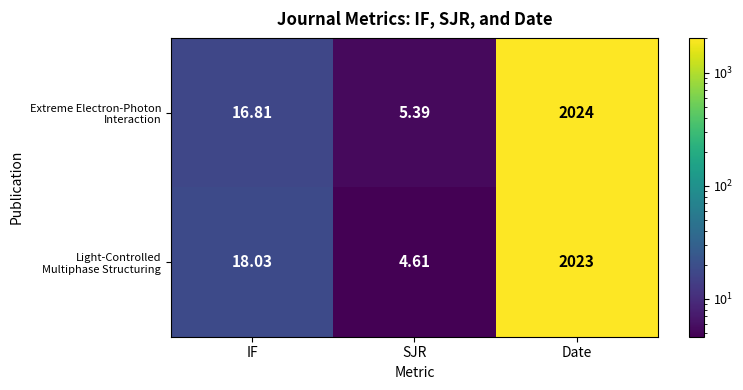

Count the number of data series in this chart.

2